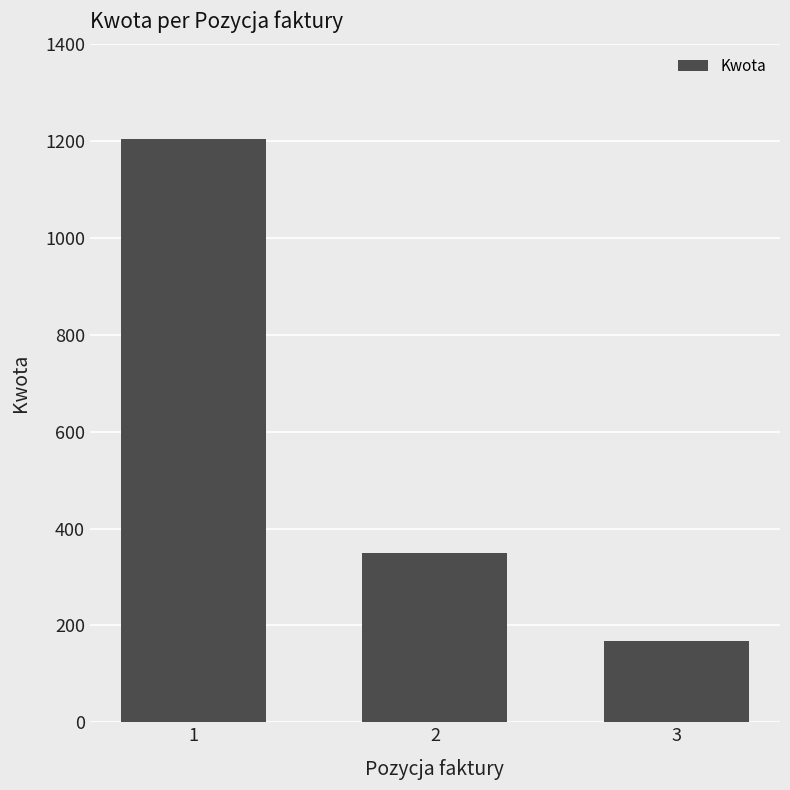

Which label corresponds to the smallest value in the chart?

3